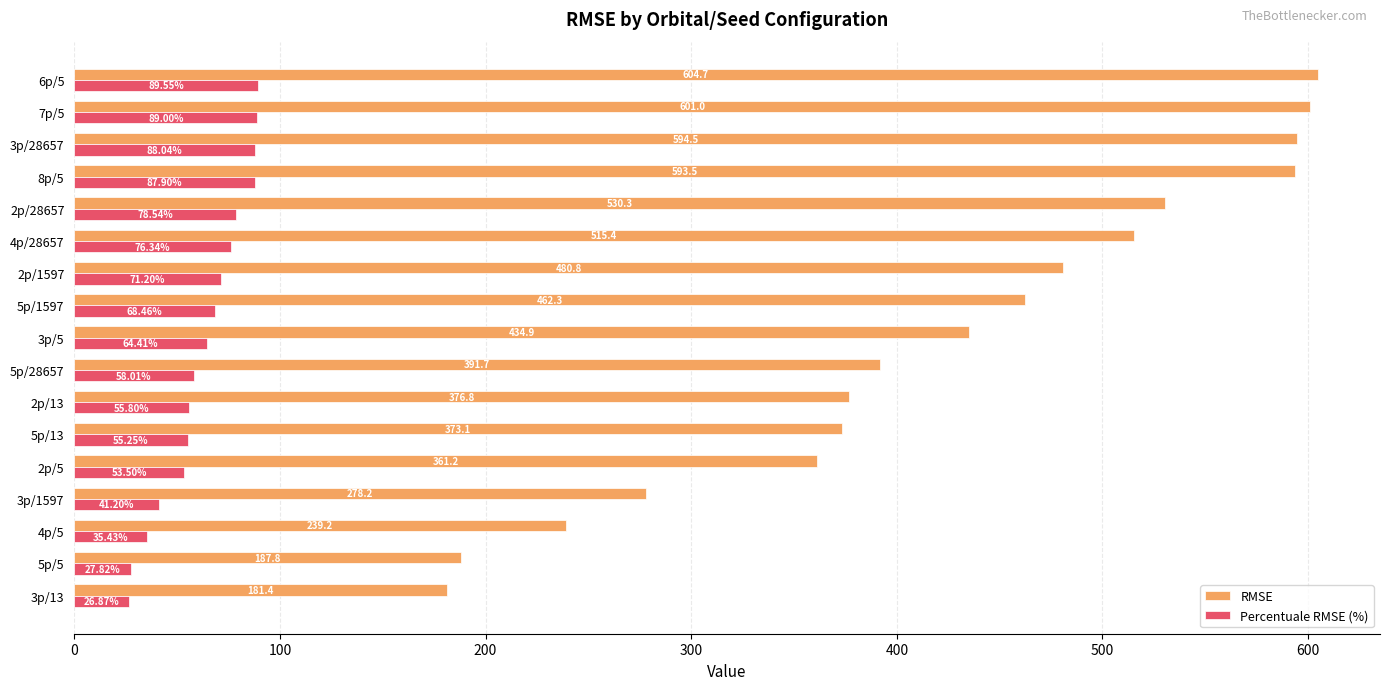

What is the minimum value for RMSE?

181.4